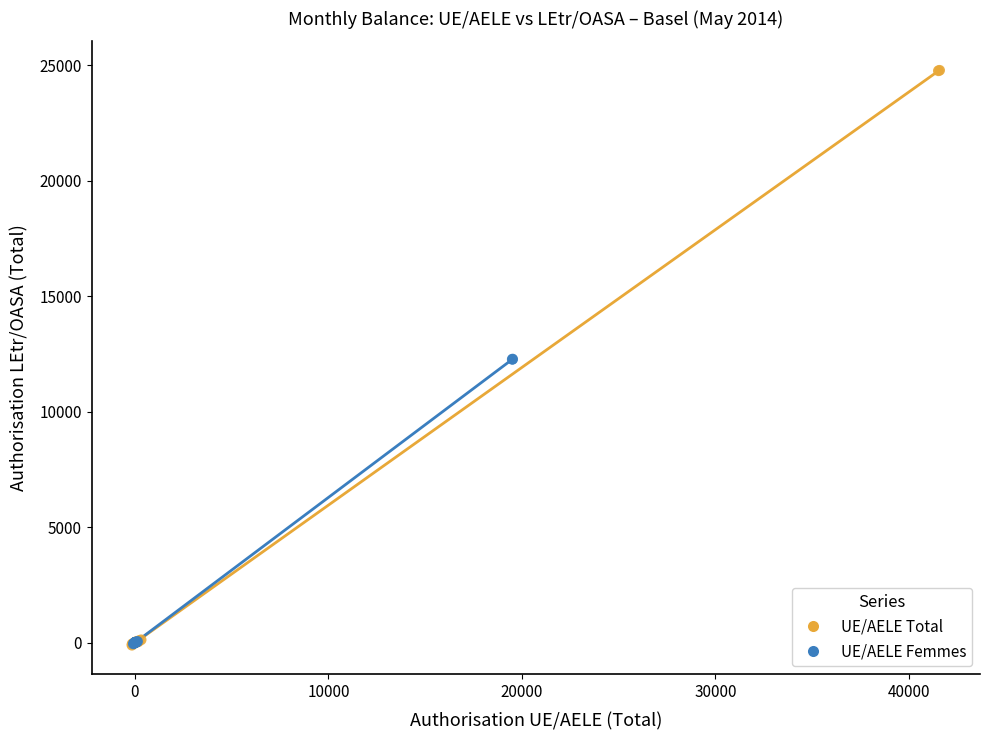

Which series has the largest Y range (max minus min)?

UE/AELE Total